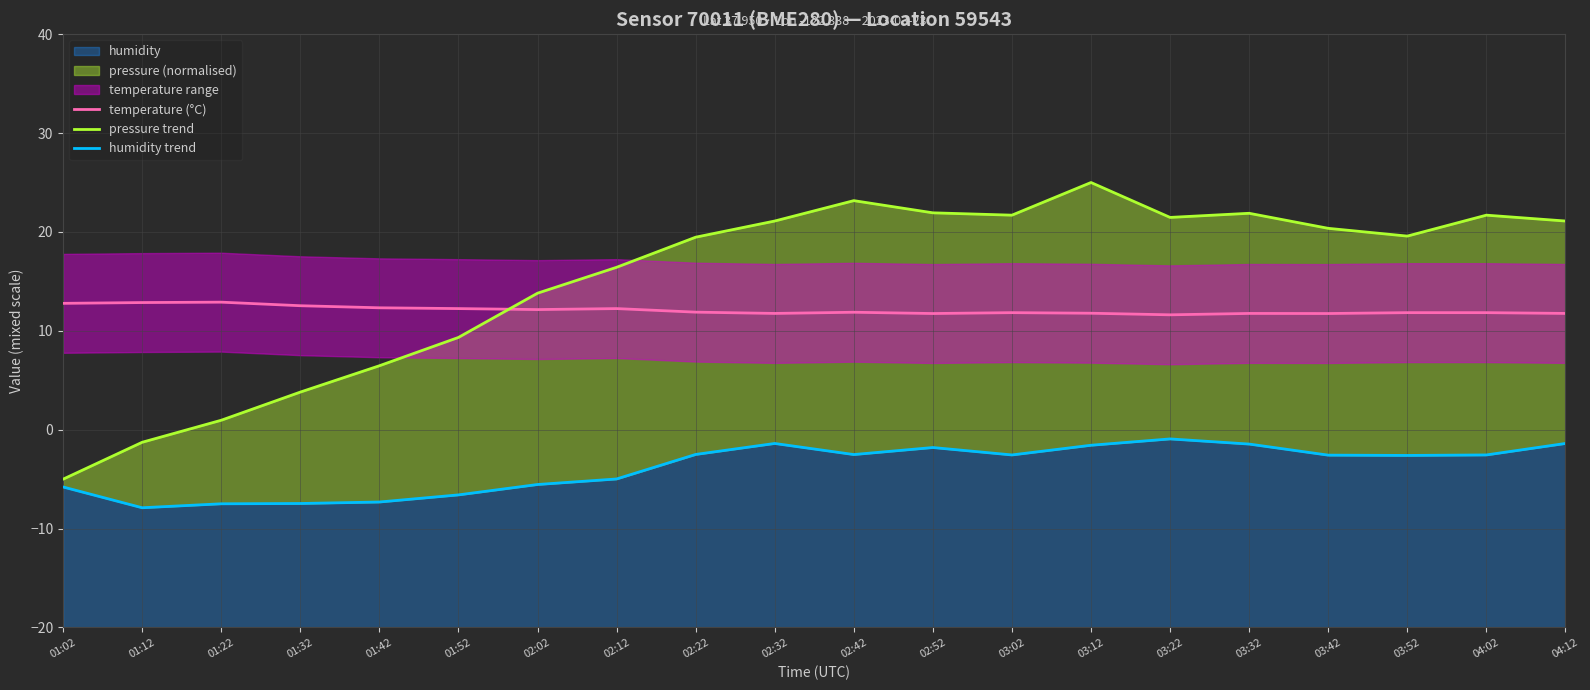

The value of pressure trend at 01:12 is -1.3. True or false?

True